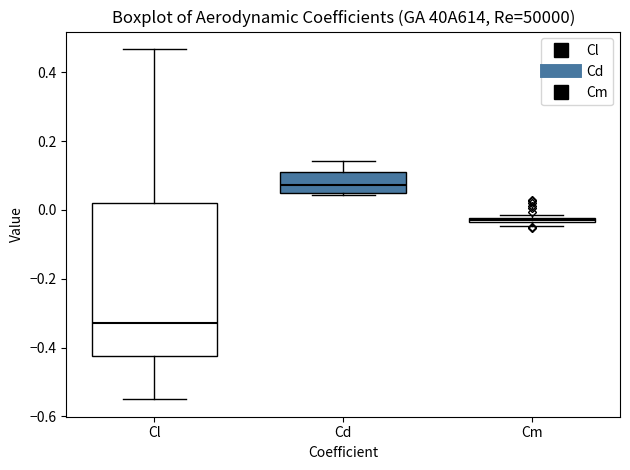

Where does the lower whisker of the box for Cl end on the y-axis? The values are not printed on the chart, so give them approximately, as read against the axis.

-0.54